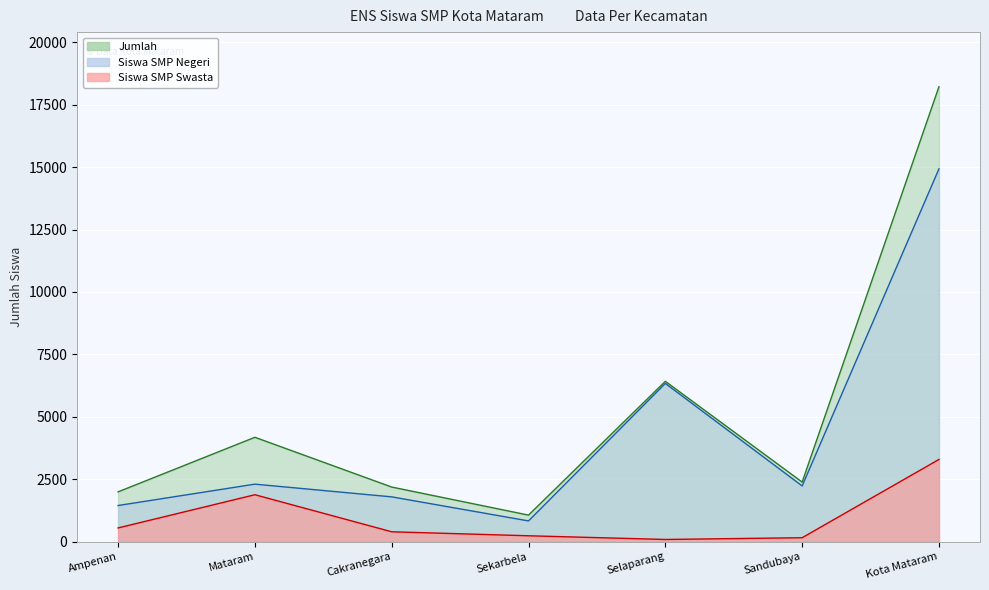

Between Ampenan and Sekarbela, which series saw the biggest shift?

Jumlah